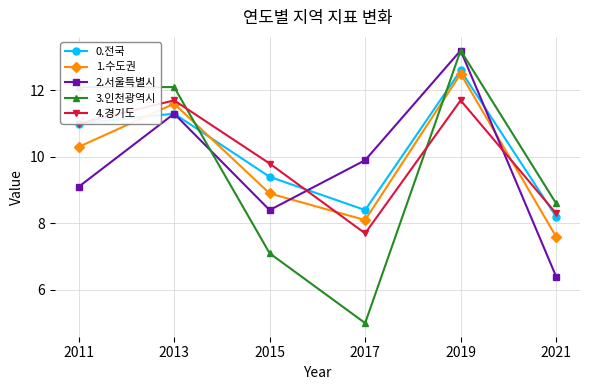

Reading left to right, extract all data points from this chart.

0.전국: 11.0	11.3	9.4	8.4	12.6	8.2
1.수도권: 10.3	11.6	8.9	8.1	12.5	7.6
2.서울특별시: 9.1	11.3	8.4	9.9	13.2	6.4
3.인천광역시: 12.1	12.1	7.1	5.0	13.2	8.6
4.경기도: 11.0	11.7	9.8	7.7	11.7	8.3